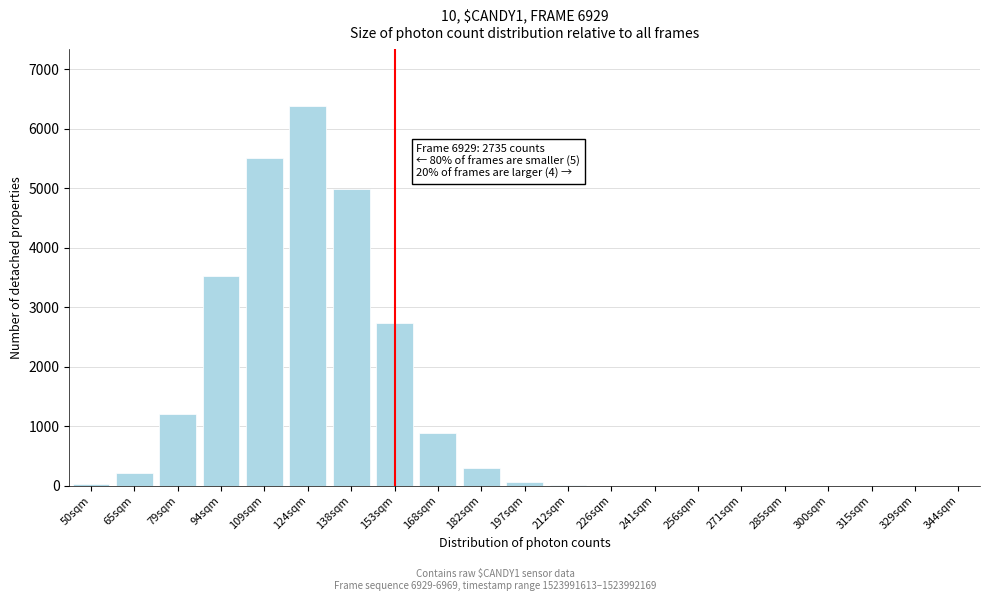

What is the sum of all values?

25819